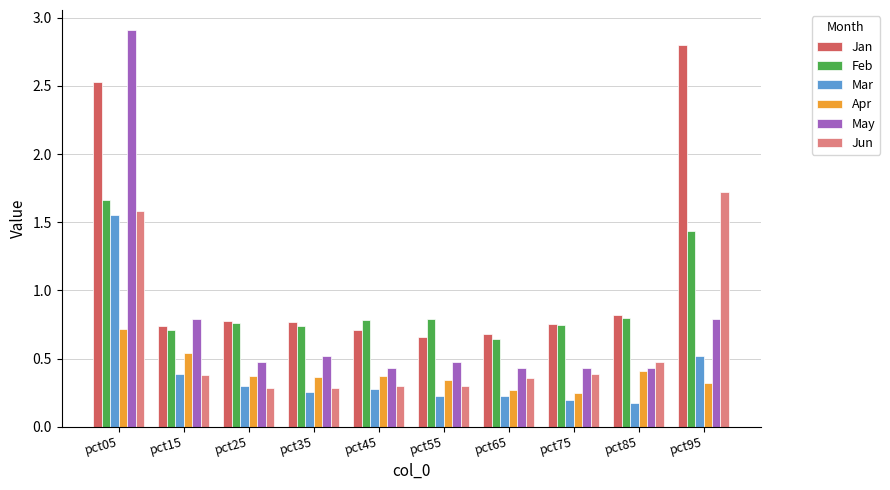

Which series has the widest spread of values?

May